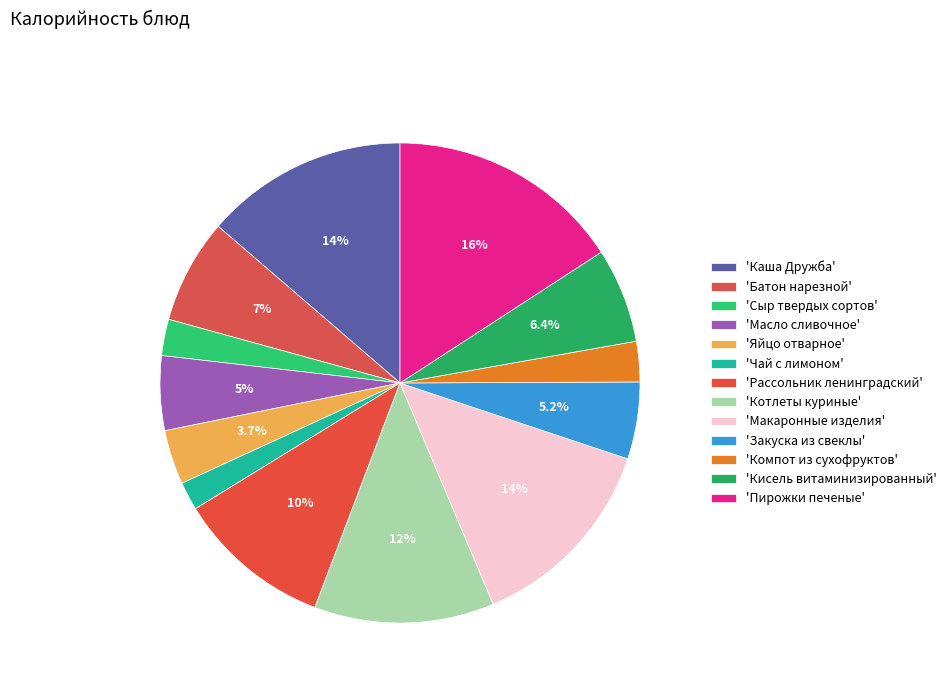

How many slices are in this pie chart?

13